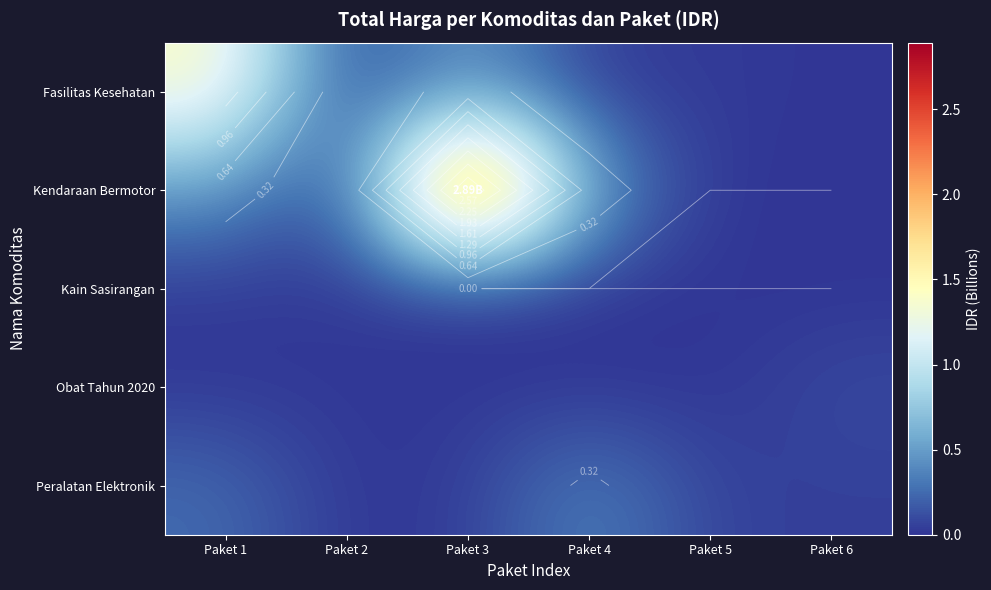

Which series has the largest range (max minus min)?

Kendaraan Bermotor